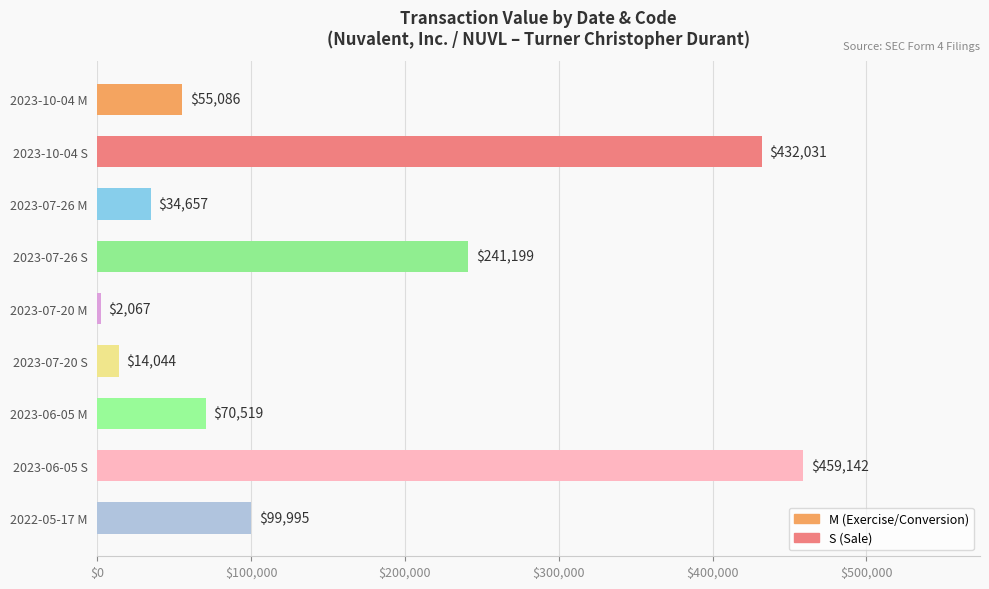

Where is the data nearest to the value 230604?

2023-07-26 S